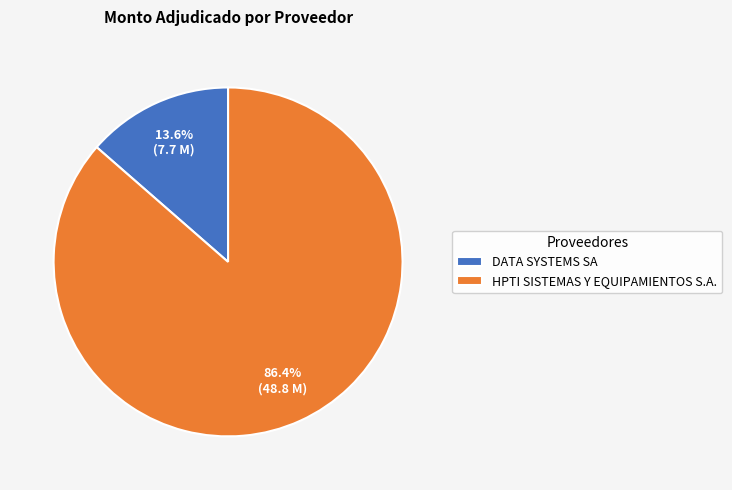

Does DATA SYSTEMS SA account for over 50% of the chart?

No